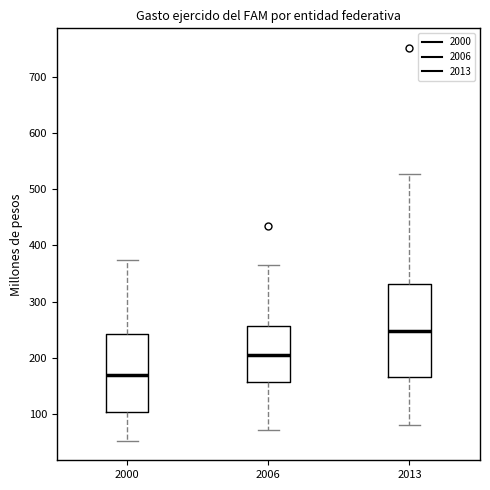

Comparing the boxes themselves (not the whiskers), which one is the tallest?

2013